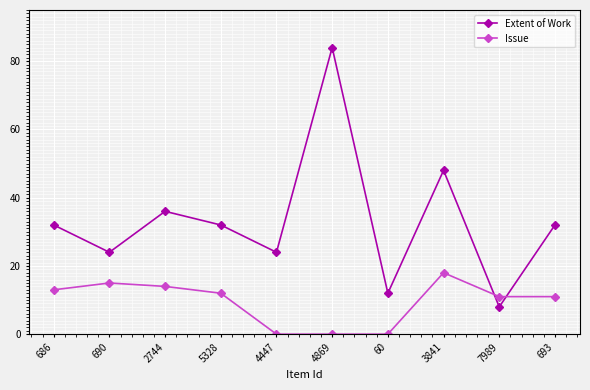

What is the value of the Extent of Work point at the 3rd from the left?

36